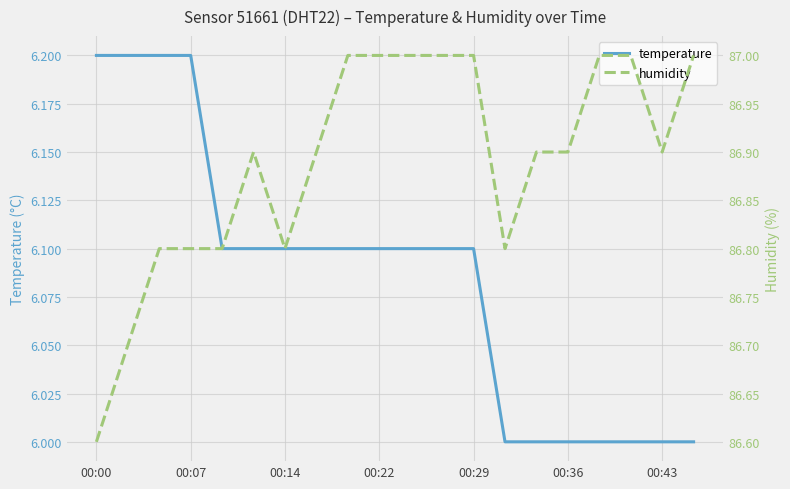

Which series has the widest spread of values?

humidity